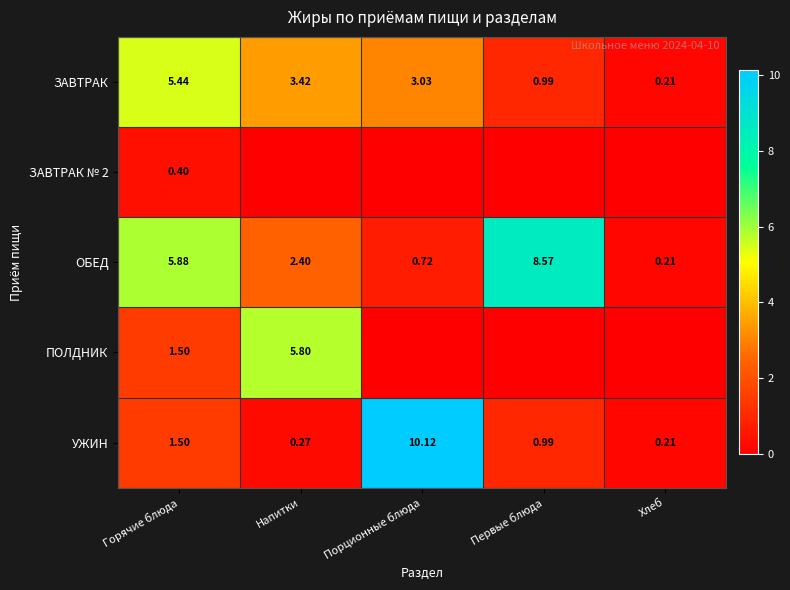

At which label does ОБЕД first exceed 2?

Горячие блюда